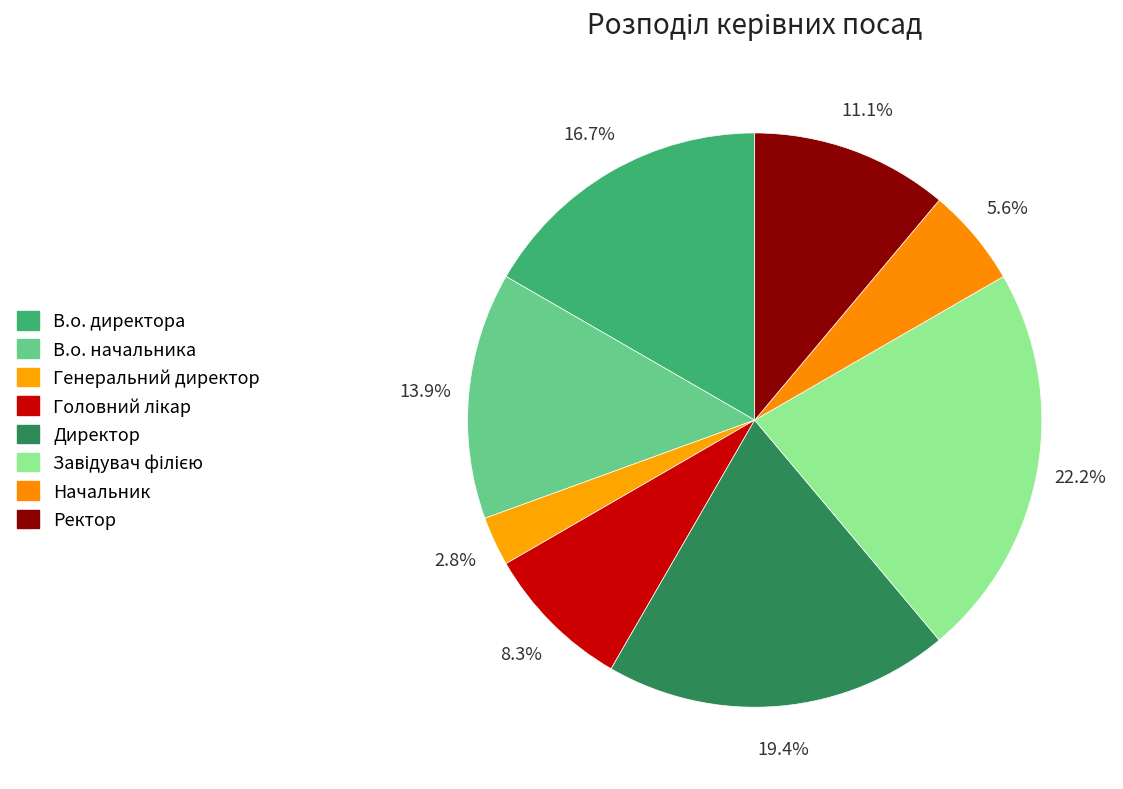

How many segments does this pie chart have?

8